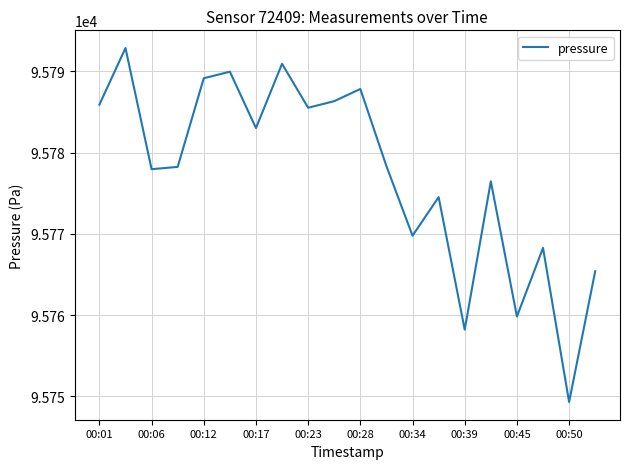

What is the greatest value displayed?

95792.9